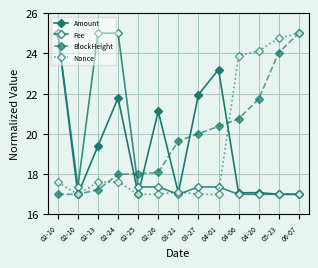

Which series has the largest range (max minus min)?

Amount